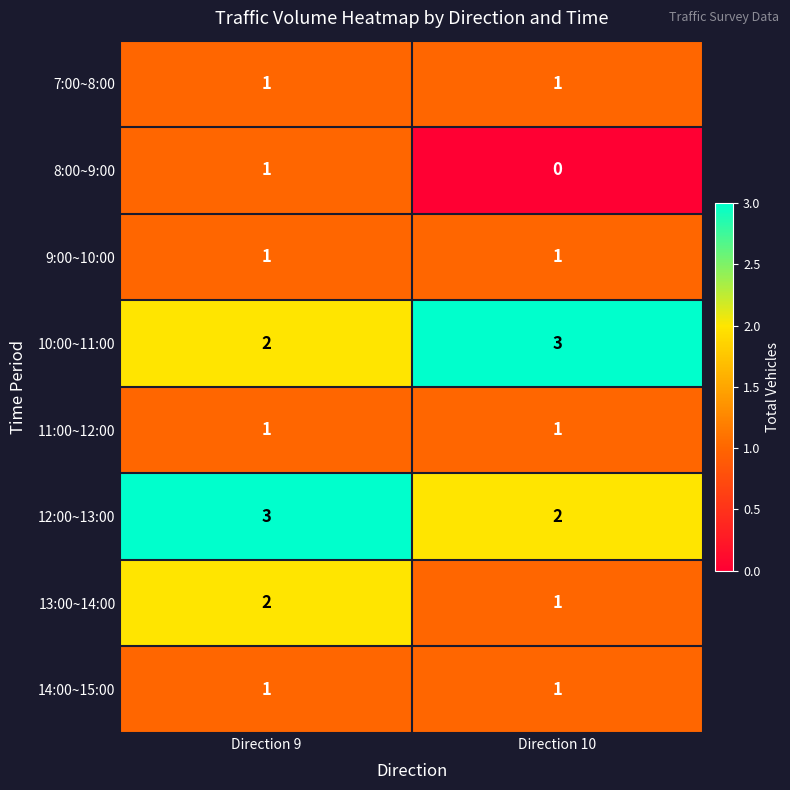

Is it true that 10:00~11:00 equals 2 at Direction 9?

True